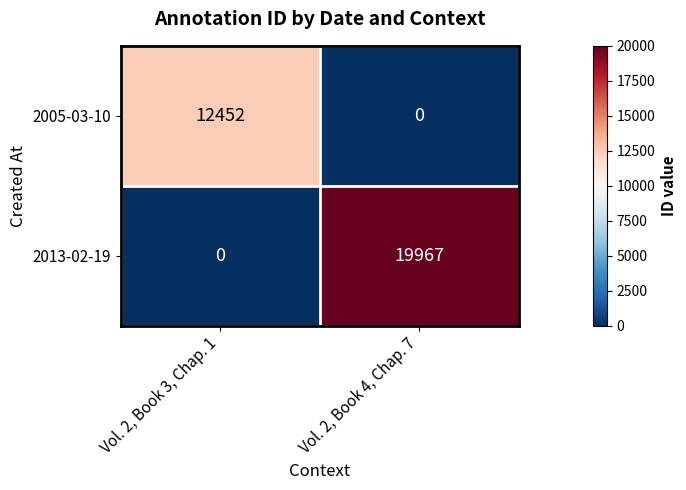

What is the average value of the 2005-03-10 series?

6226